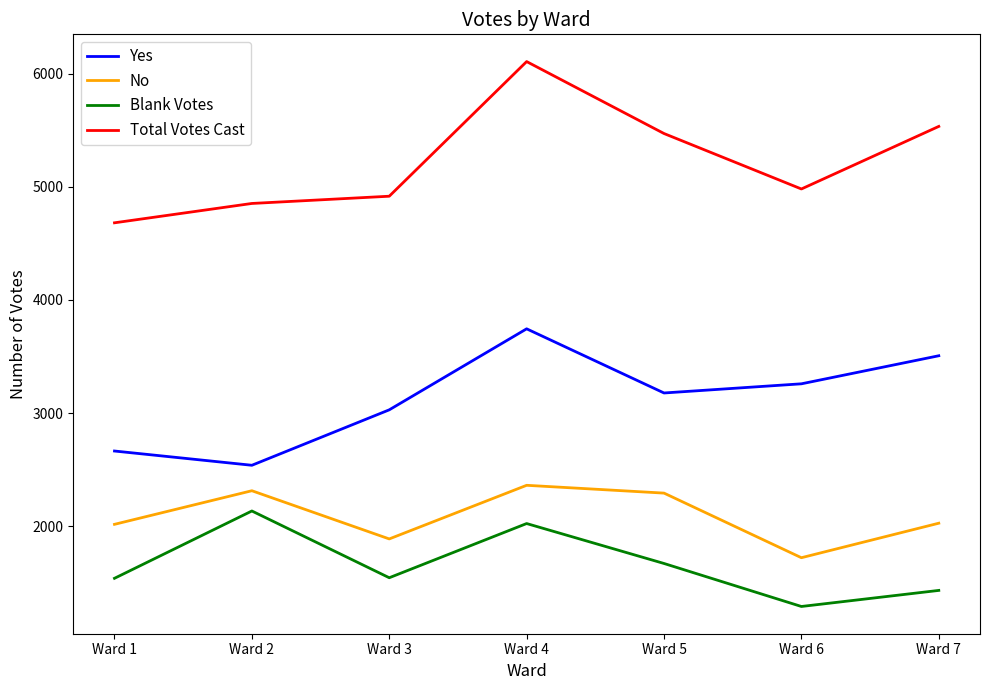

What are all the series names shown in the legend?

Yes, No, Blank Votes, Total Votes Cast